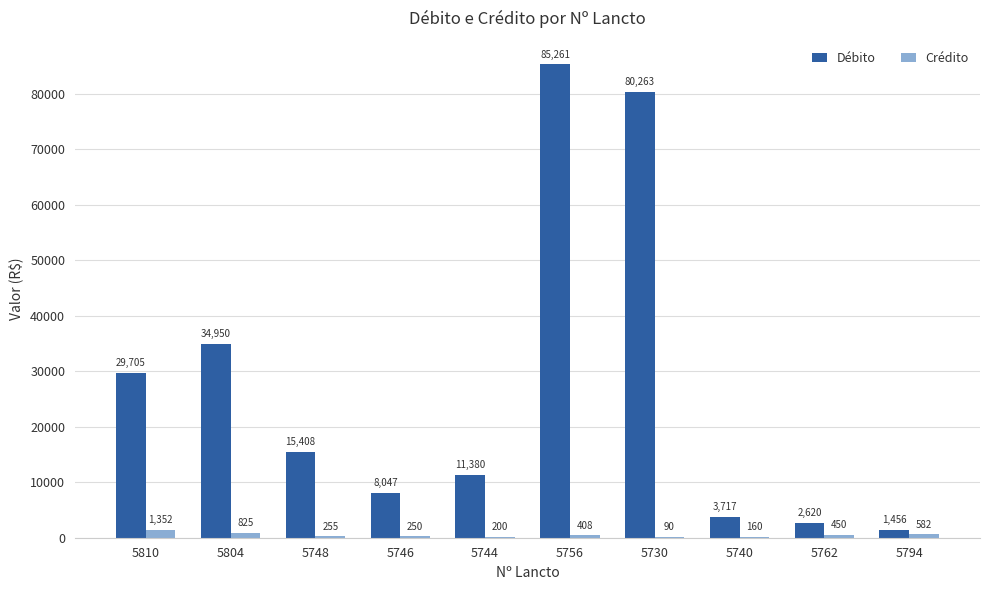

True or false: Crédito has a value of 450.0 at 5762.

True